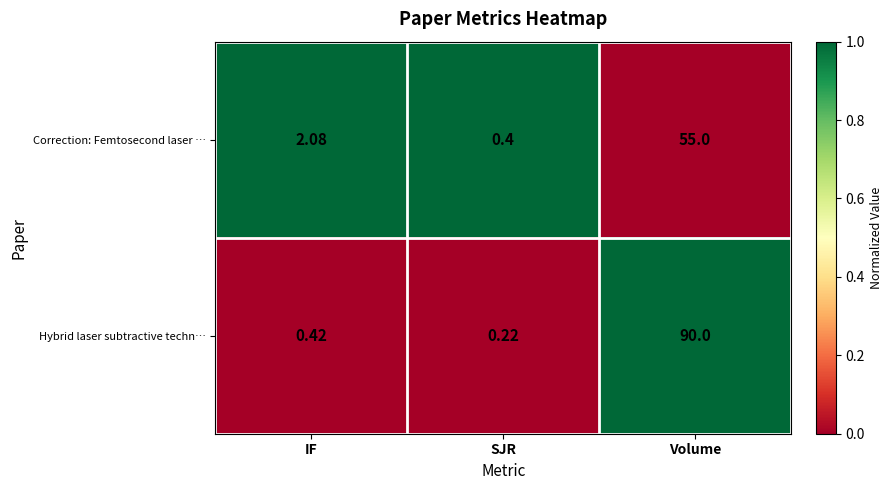

At which category is the sum across all series the highest?

Volume